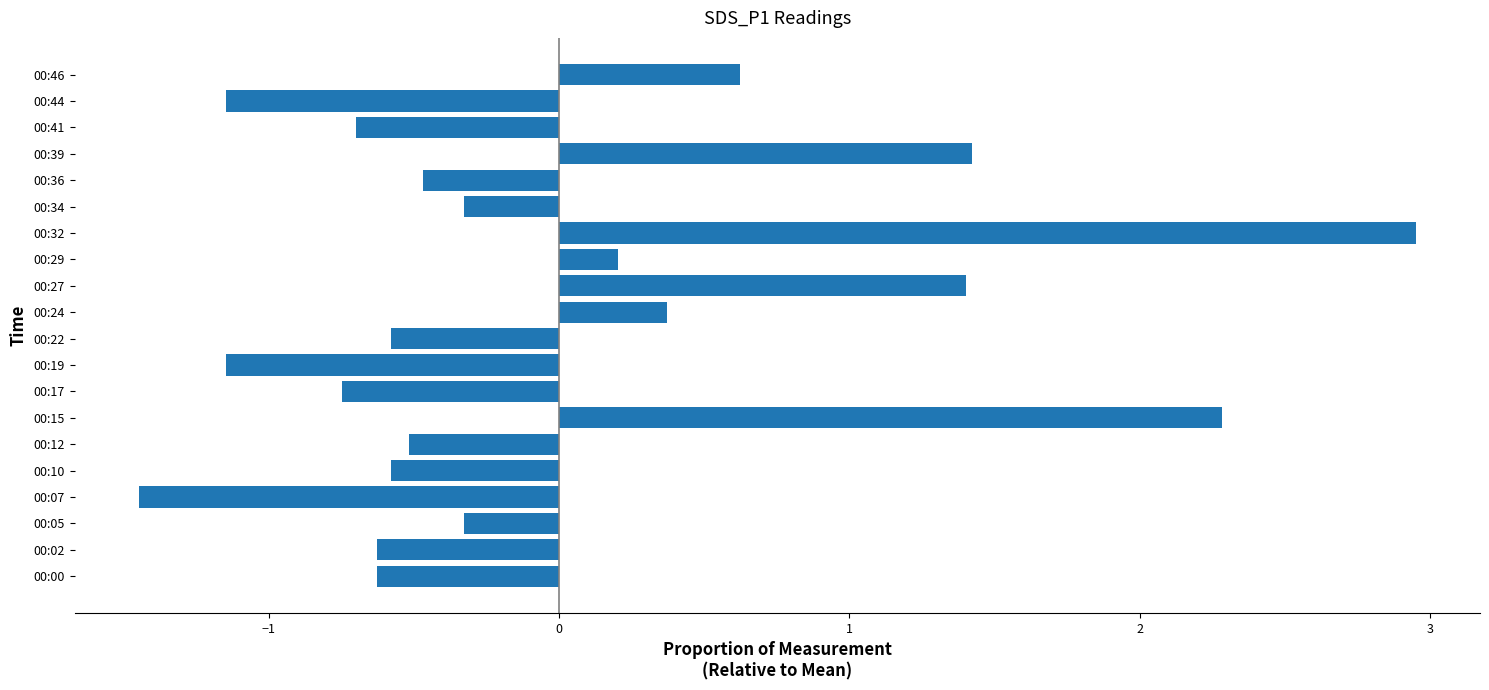

Count the number of categories in the chart.

20